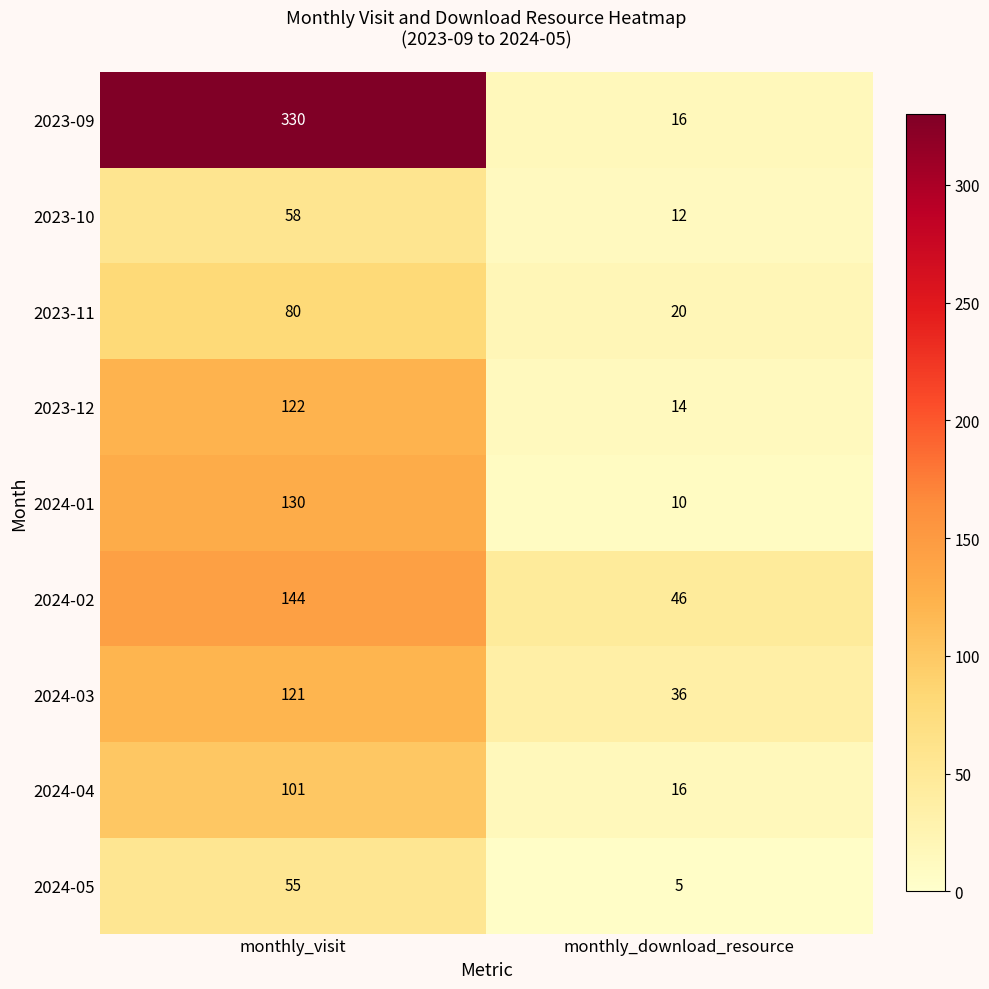

Which series has the largest total across all categories?

2023-09